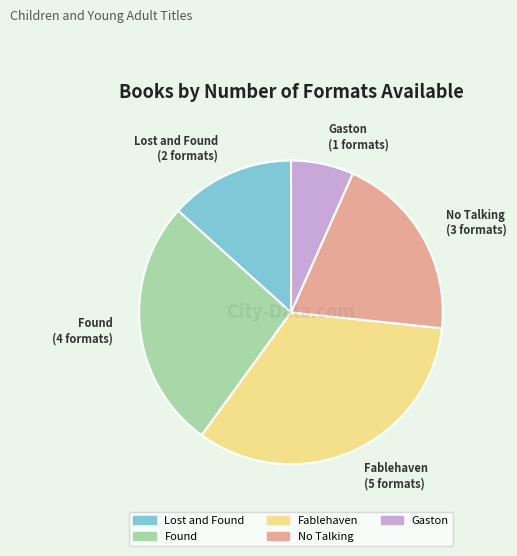

Count the number of slices in the pie.

5